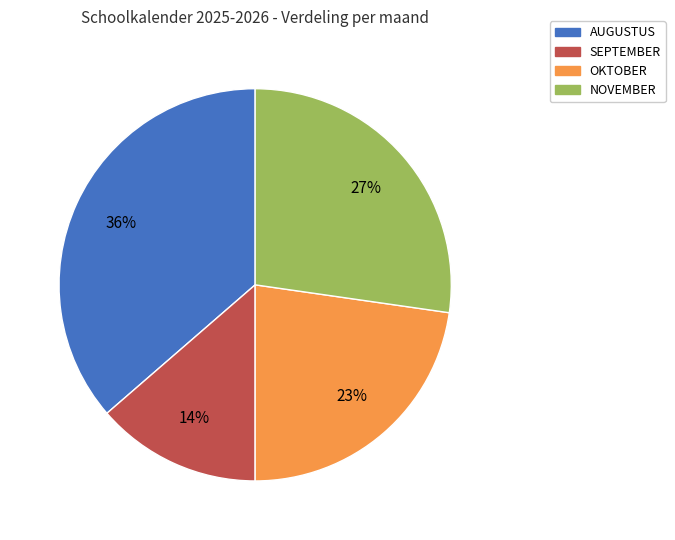

Combined, do SEPTEMBER and NOVEMBER account for over 50%?

No